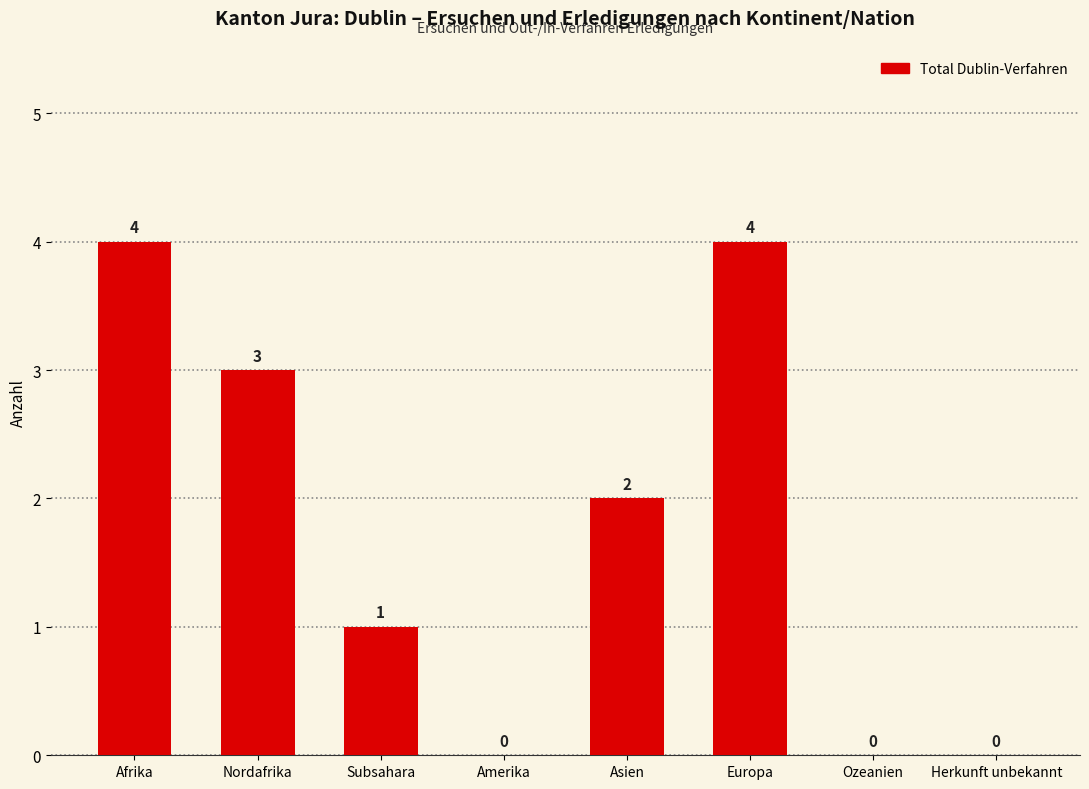

Are the bars horizontal?

No